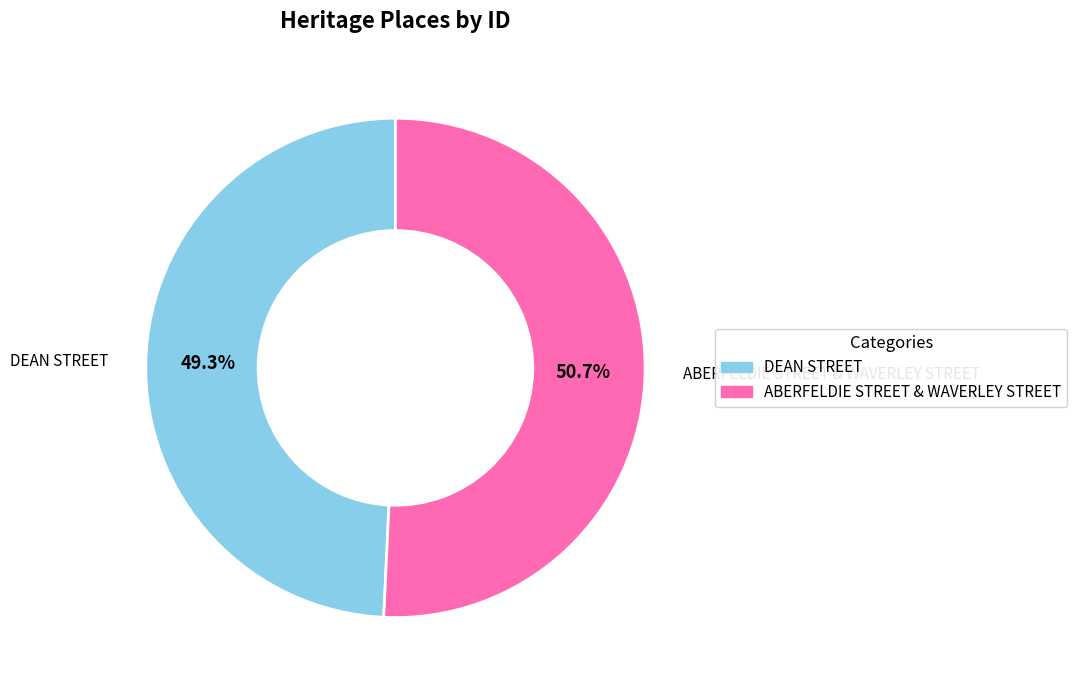

Approximately how many times larger is the value at DEAN STREET compared to ABERFELDIE STREET & WAVERLEY STREET?

1.0